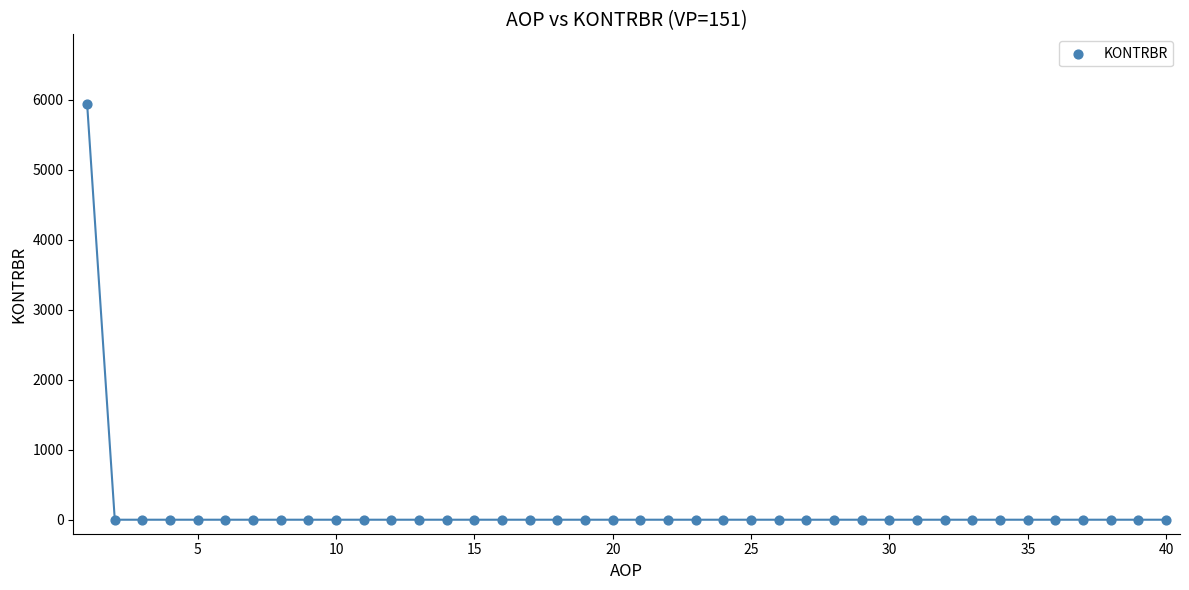

What is the range of X values (max minus min)?

39.0